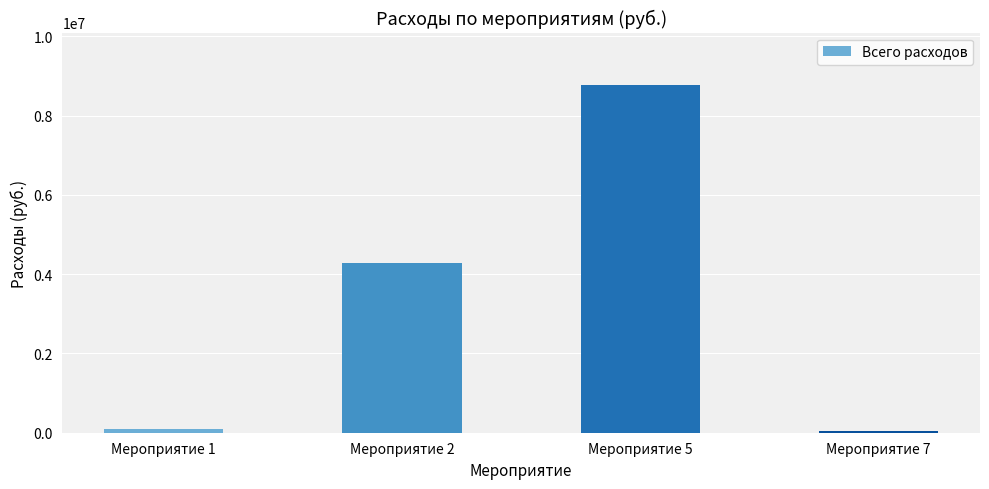

Are the bars grouped side by side (vs. stacked)?

No